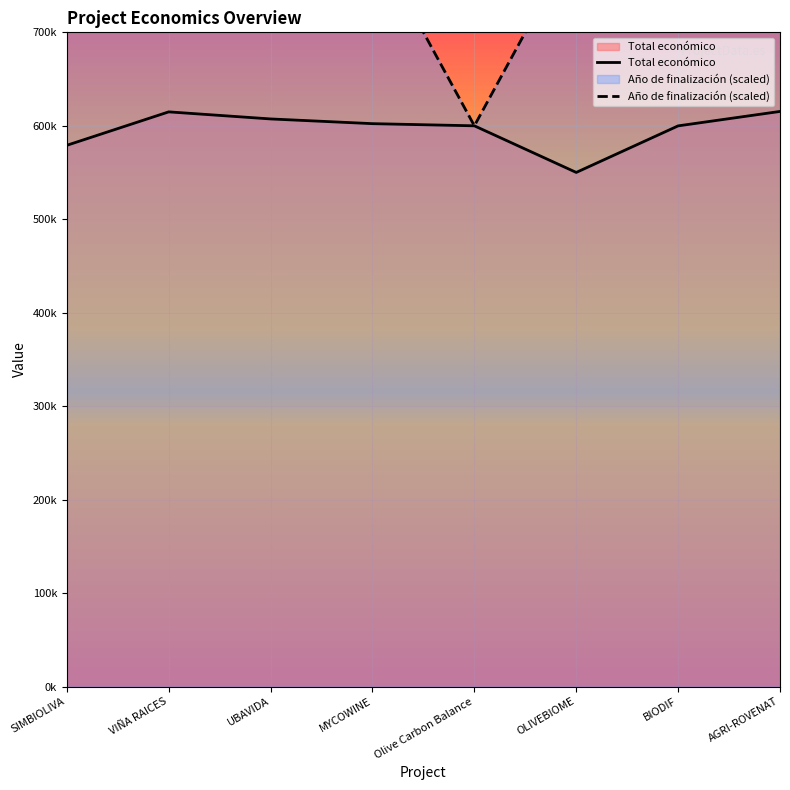

What is the total value across all series at VIÑA RAICES?

1414907.0